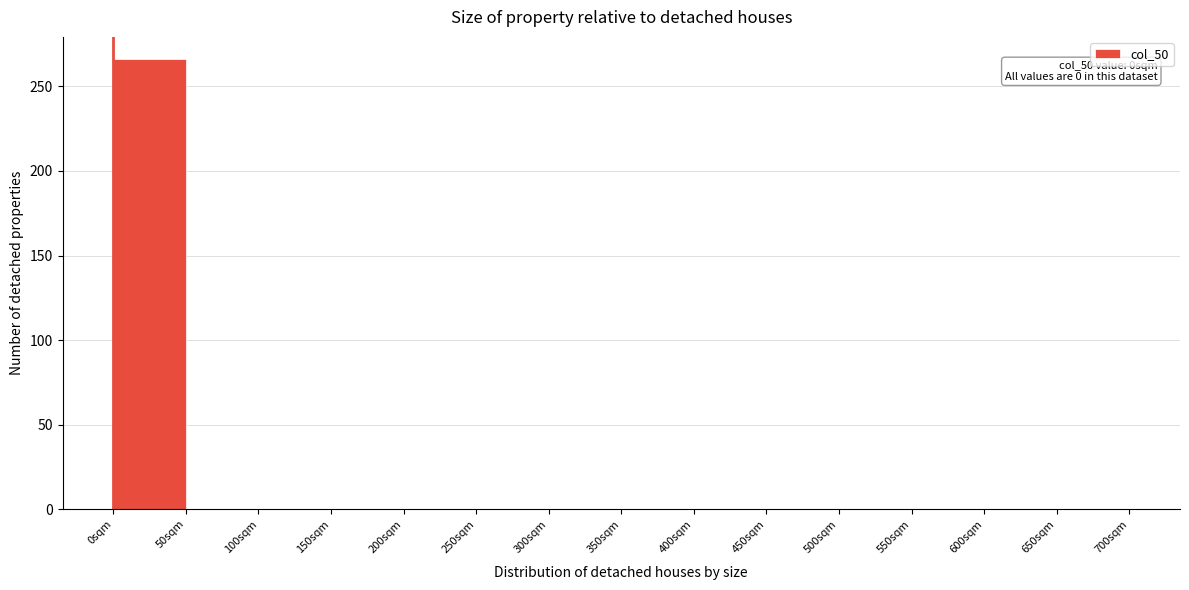

Which range on the x-axis has the tallest bar?

0 to 50